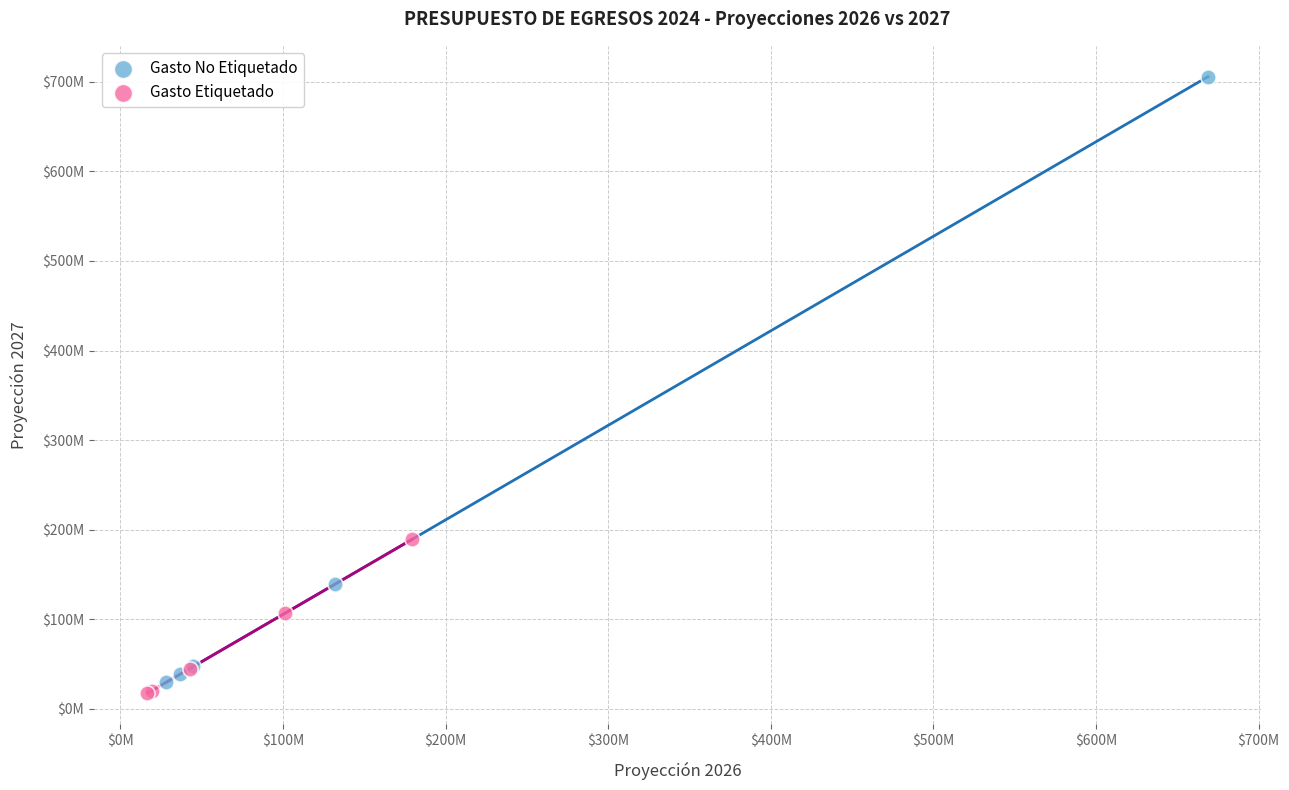

What are all the series names shown in the legend?

Gasto No Etiquetado, Gasto Etiquetado